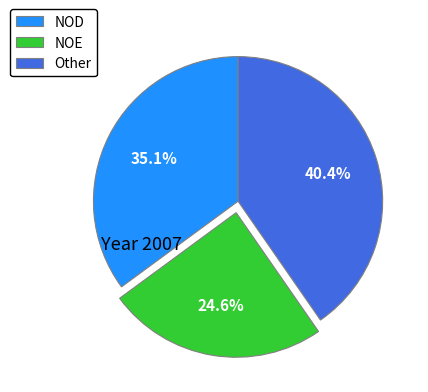

What is the largest slice in the pie chart?

Other